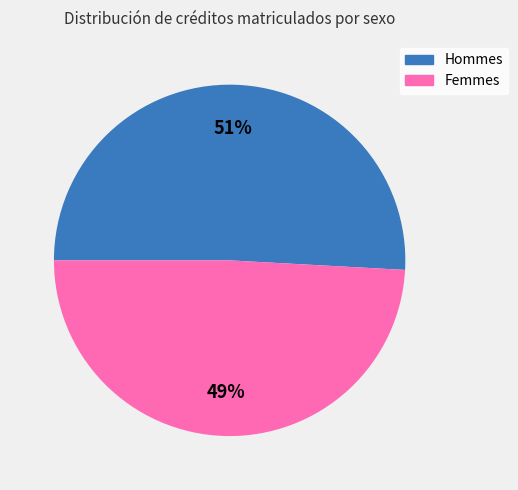

To the nearest percent, what is the difference between the largest and smallest slice percentages?

2%